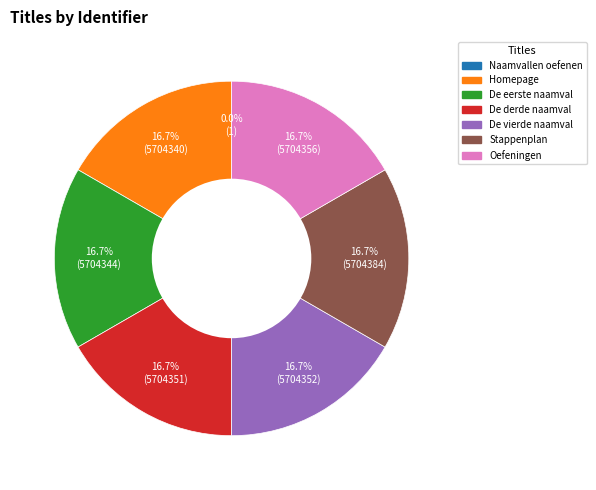

Combined, do De vierde naamval and De derde naamval account for over 50%?

No